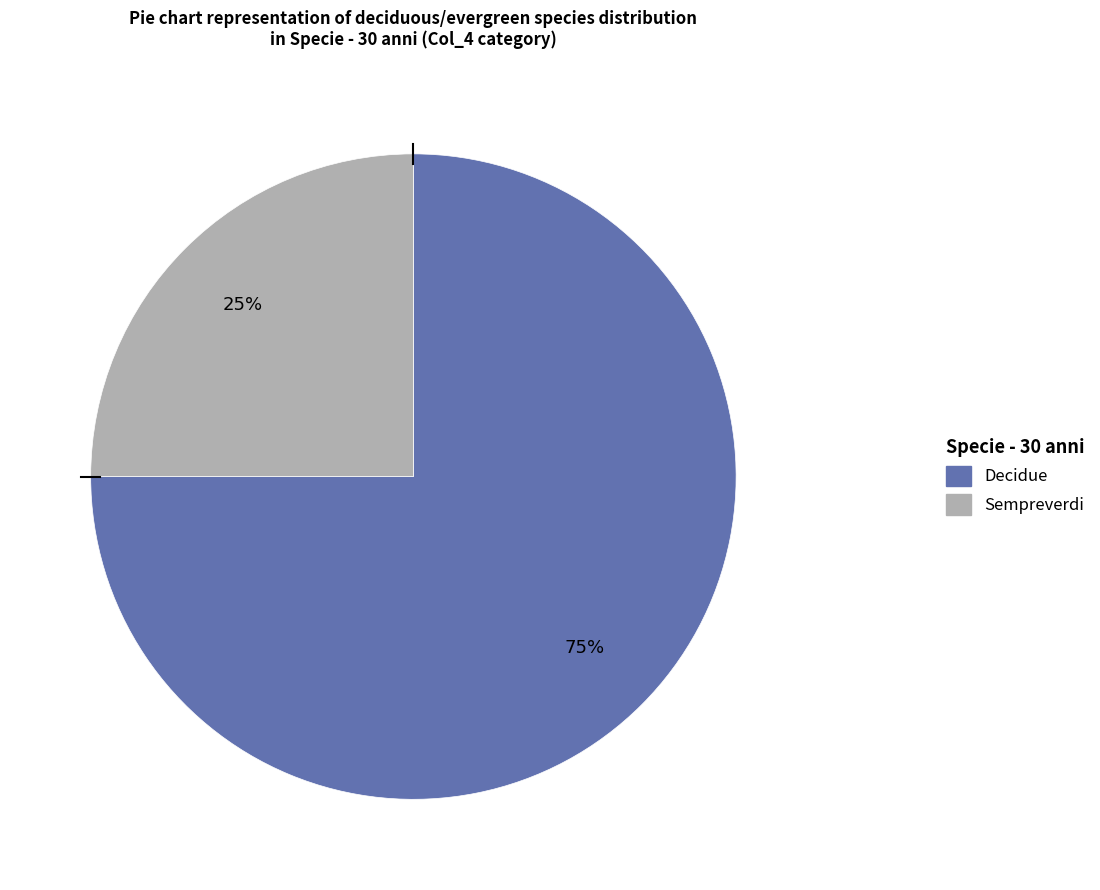

To the nearest percent, what is the difference between the largest and smallest slice percentages?

50%